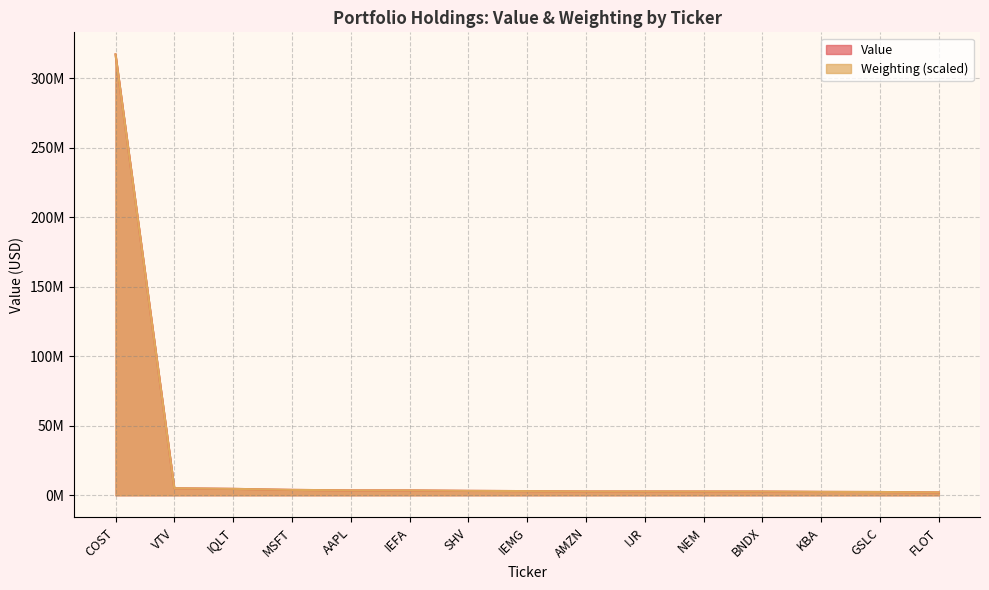

What is the highest value of the Value series?

317128000.0